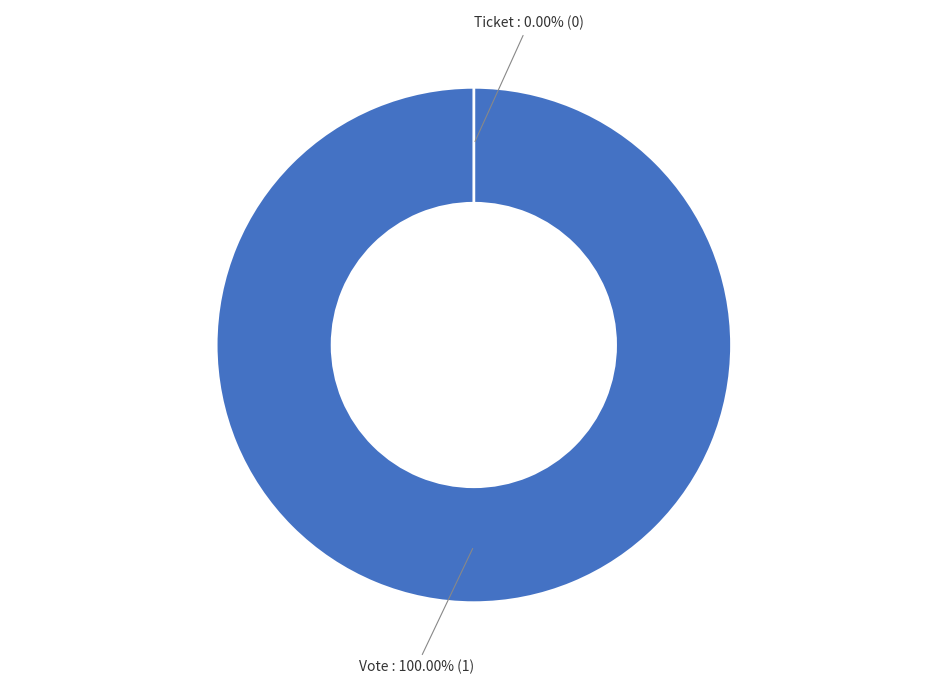

How many segments does this pie chart have?

2